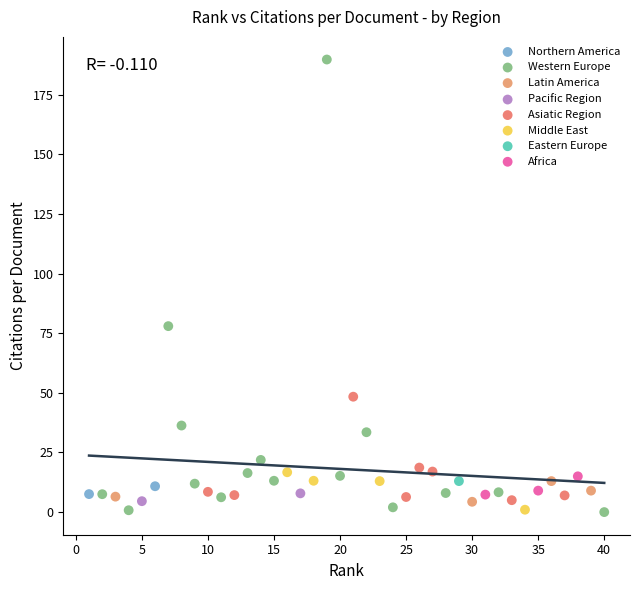

What are all the series names shown in the legend?

Northern America, Western Europe, Latin America, Pacific Region, Asiatic Region, Middle East, Eastern Europe, Africa